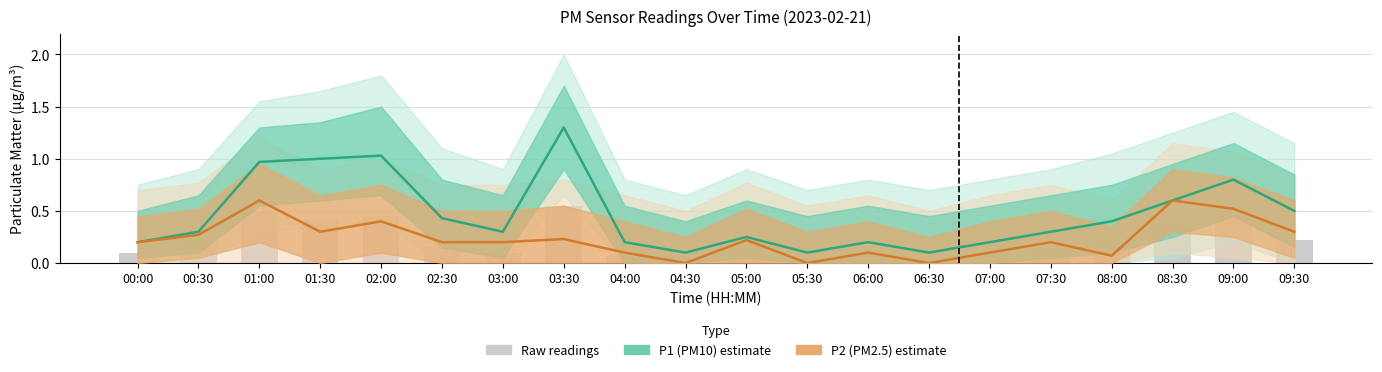

Is the value of Raw readings at 02:30 greater than the value of P1 (PM10) at 02:00?

No